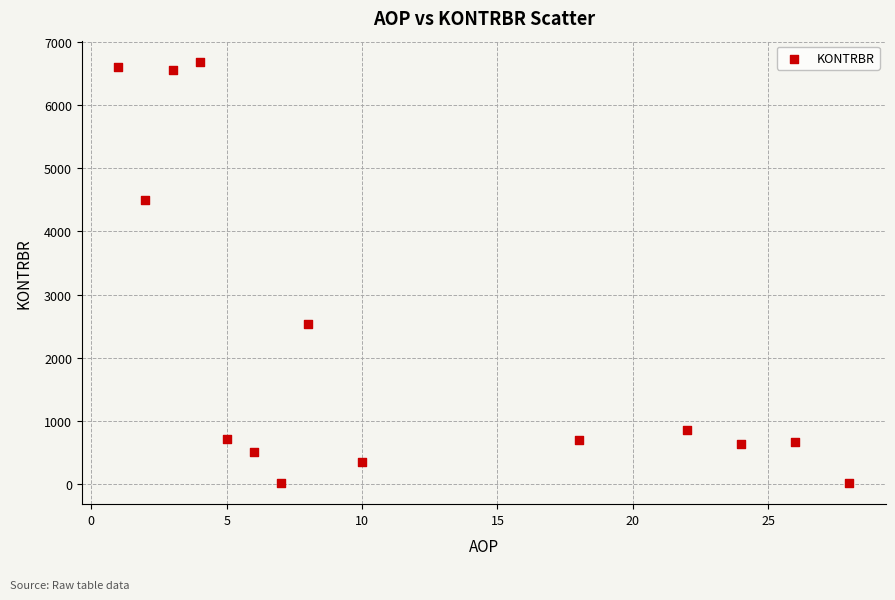

What Y value in the scatter plot is closest to 3351?

2540.4